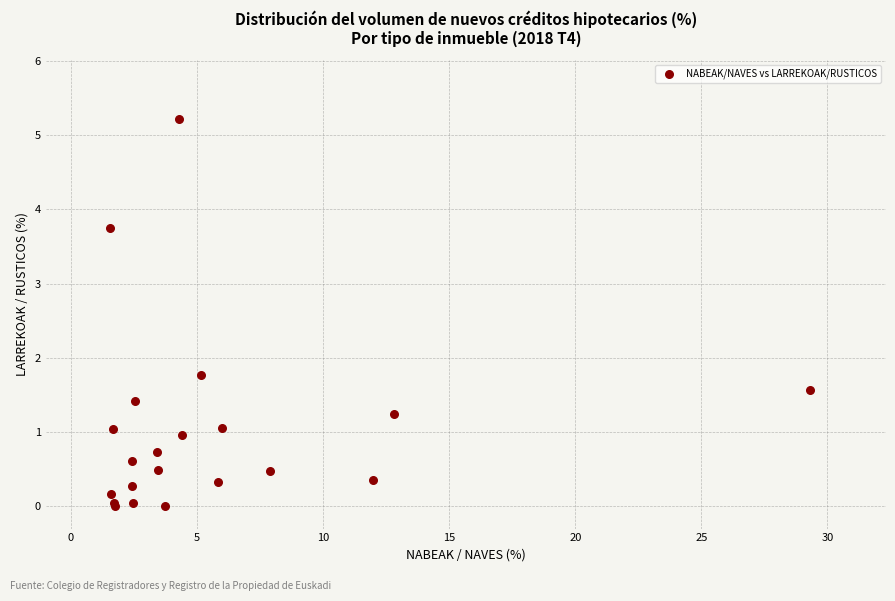

What Y value in the scatter plot is closest to 2?

1.8